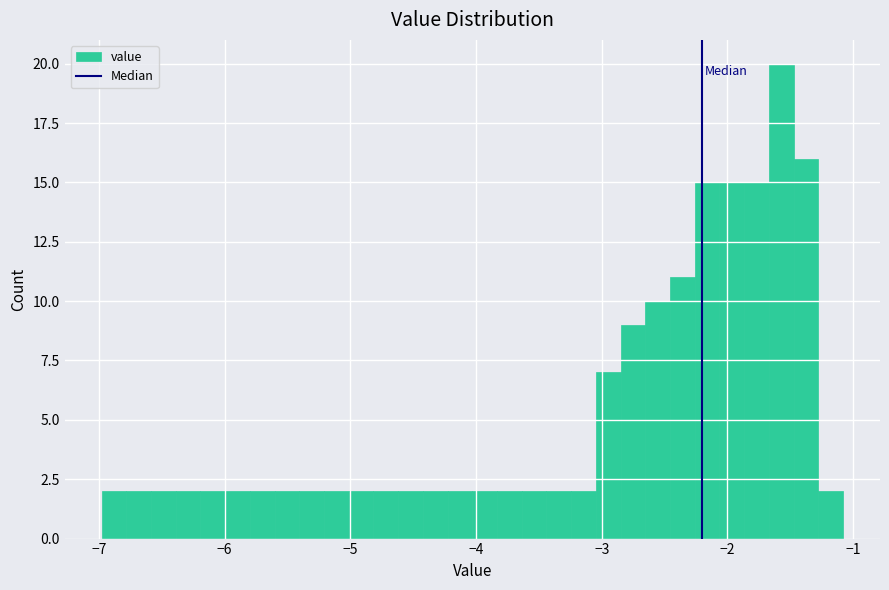

Around what value on the x-axis is the tallest bar? Give the approximate position of its centre, as read against the axis.

-1.6